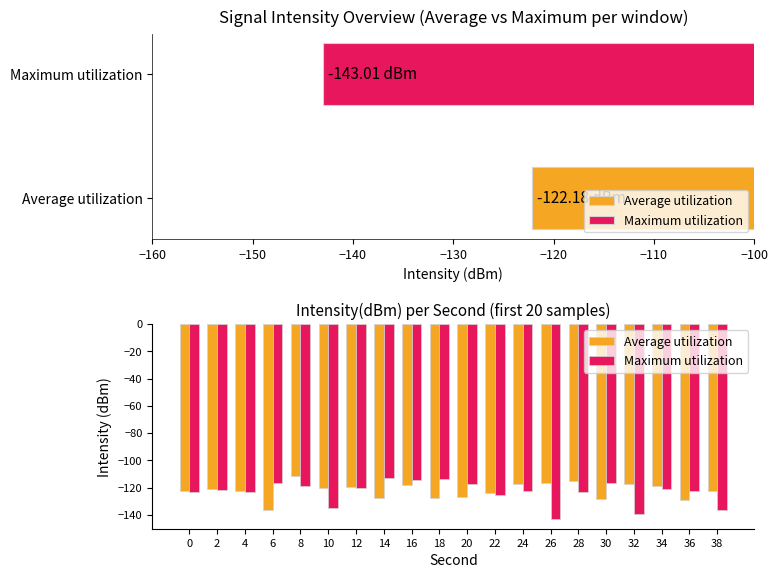

What is the sum of the Average utilization values at 10 and 36?

-249.6